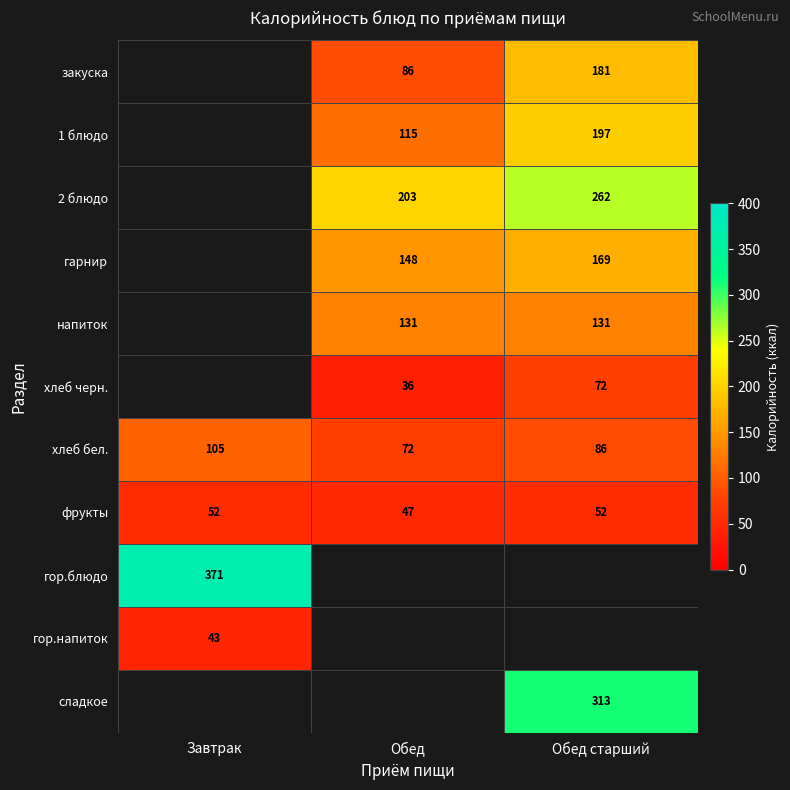

Which label corresponds to the smallest value in the chart?

Обед